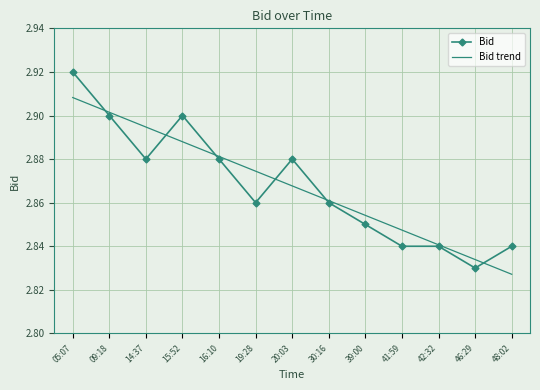

At which category is the sum across all series the highest?

05:07